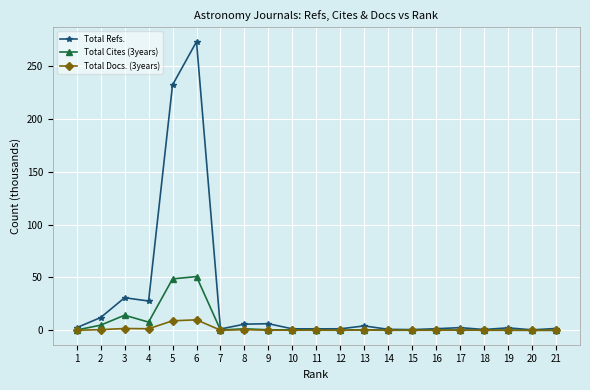

Rank the series by their maximum value, from lowest to highest.

Total Docs. (3years), Total Cites (3years), Total Refs.